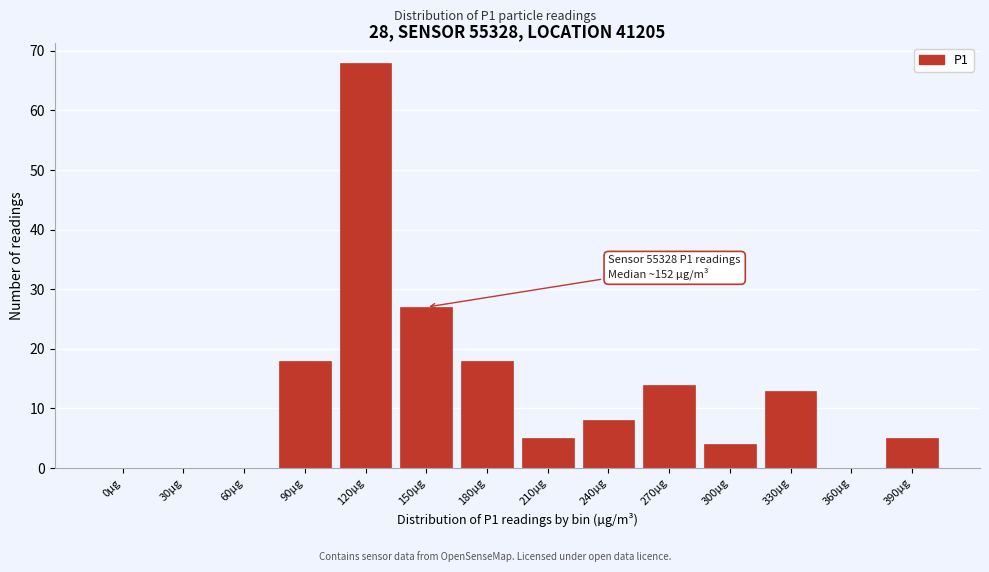

Reading left to right, what are all the values shown in this chart?

0µg=0	30µg=0	60µg=0	90µg=18	120µg=68	150µg=27	180µg=18	210µg=5	240µg=8	270µg=14	300µg=4	330µg=13	360µg=0	390µg=5